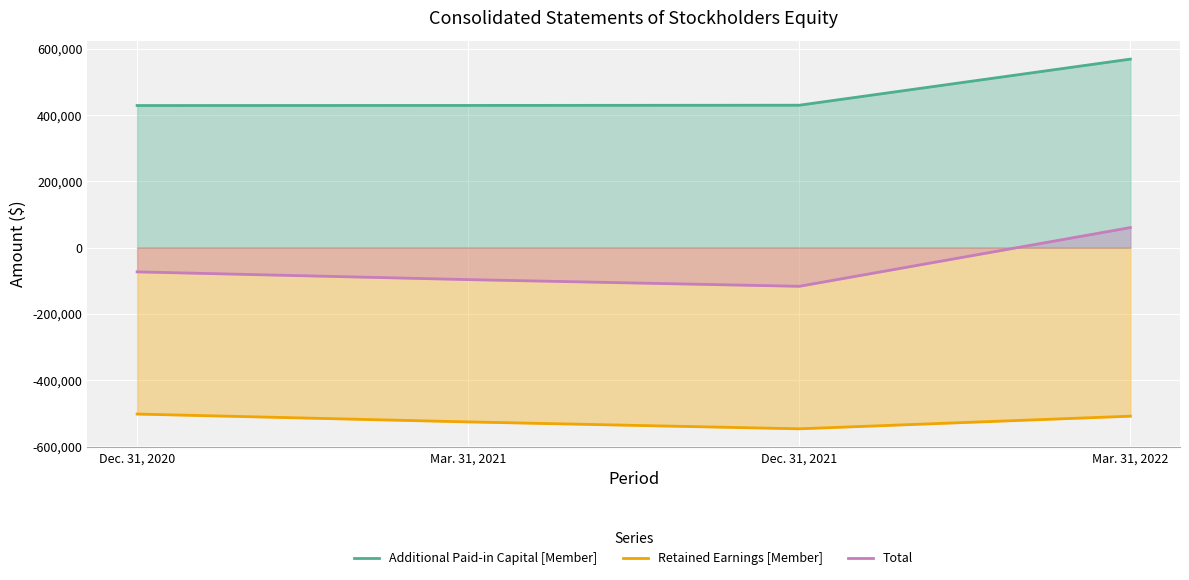

How many distinct data groups are displayed?

3